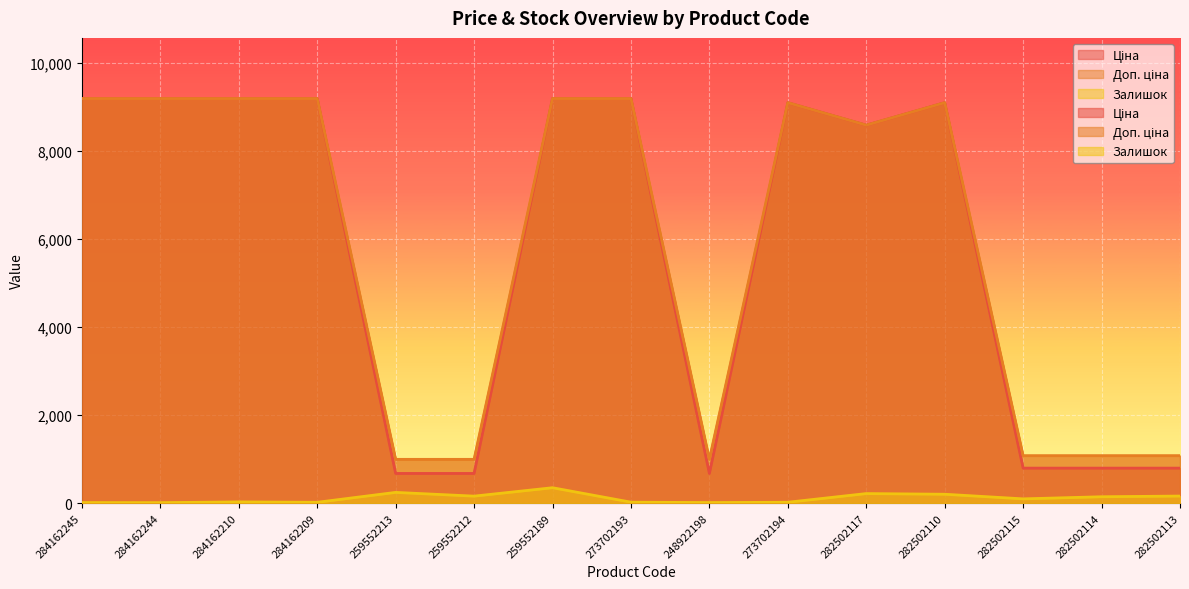

Where does the Доп. ціна series first go above 9092?

284162245